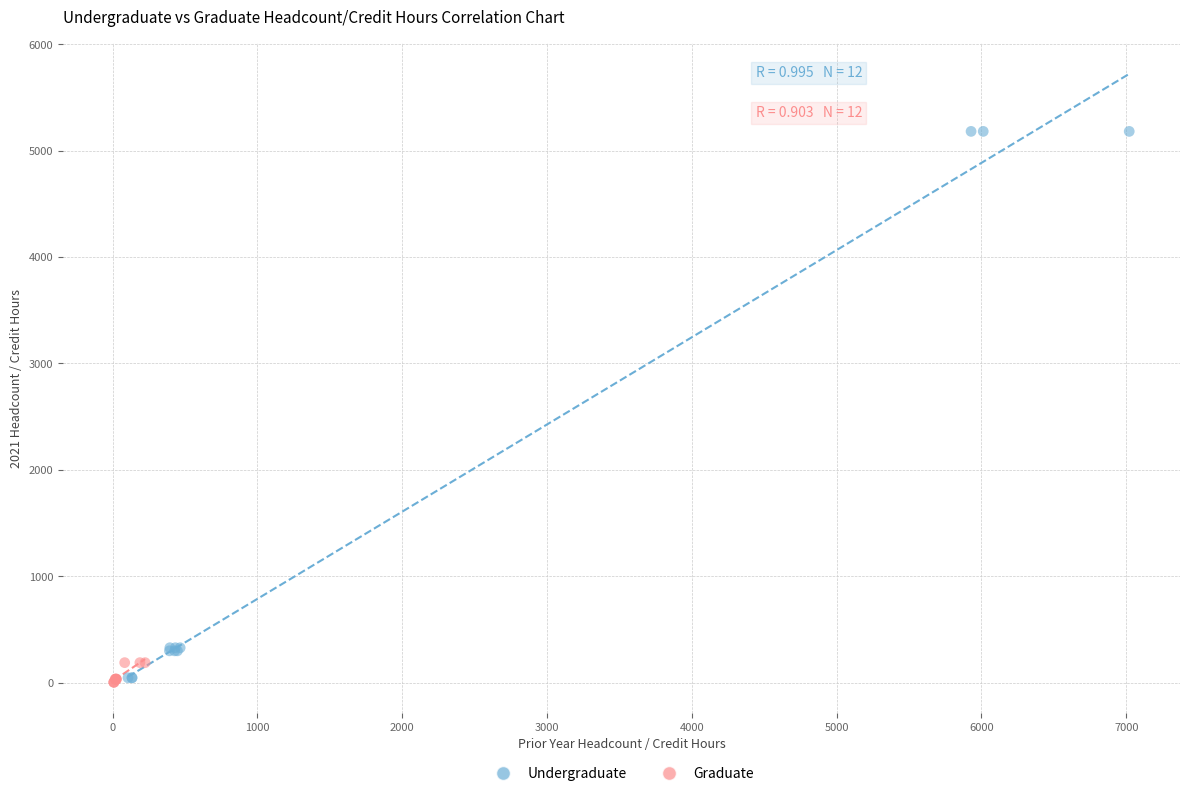

Which series reaches the maximum Y coordinate?

Undergraduate